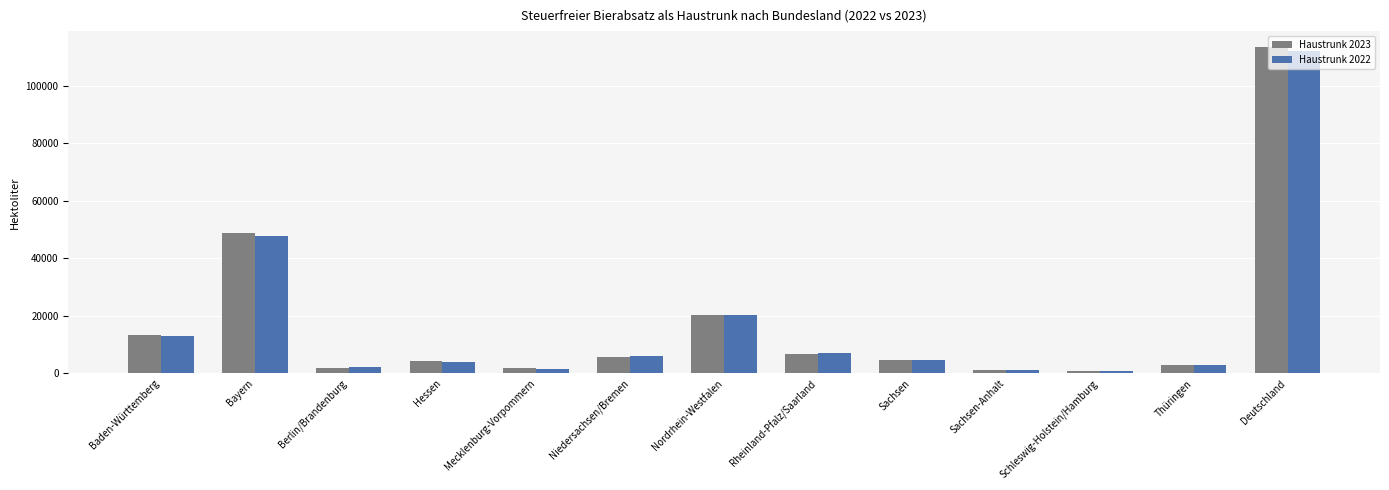

Which category has the highest value across all series?

Deutschland